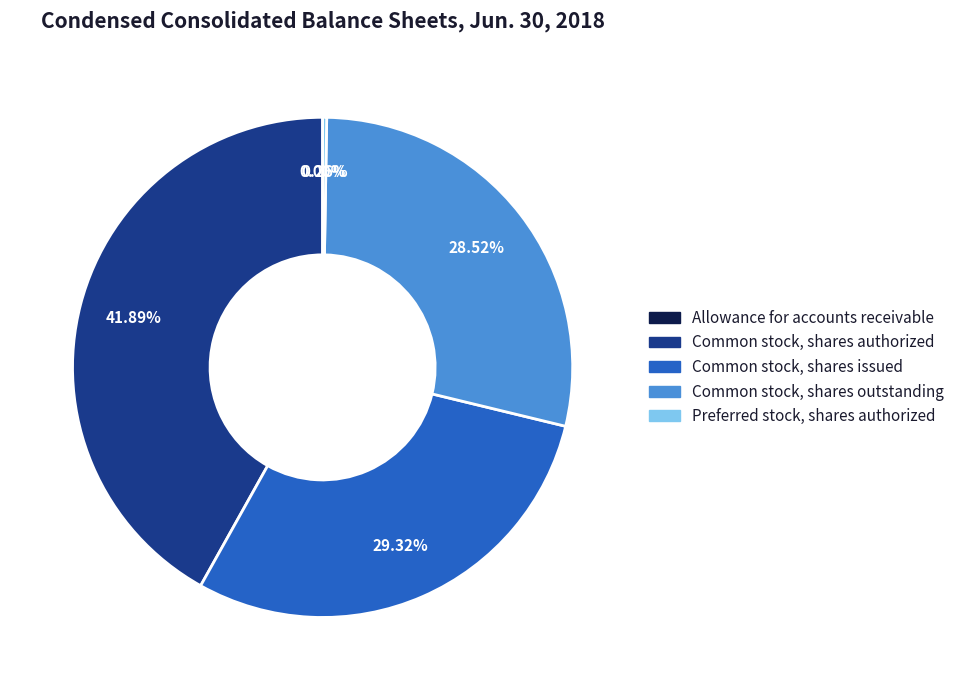

Is Common stock, shares issued the majority of the pie?

No